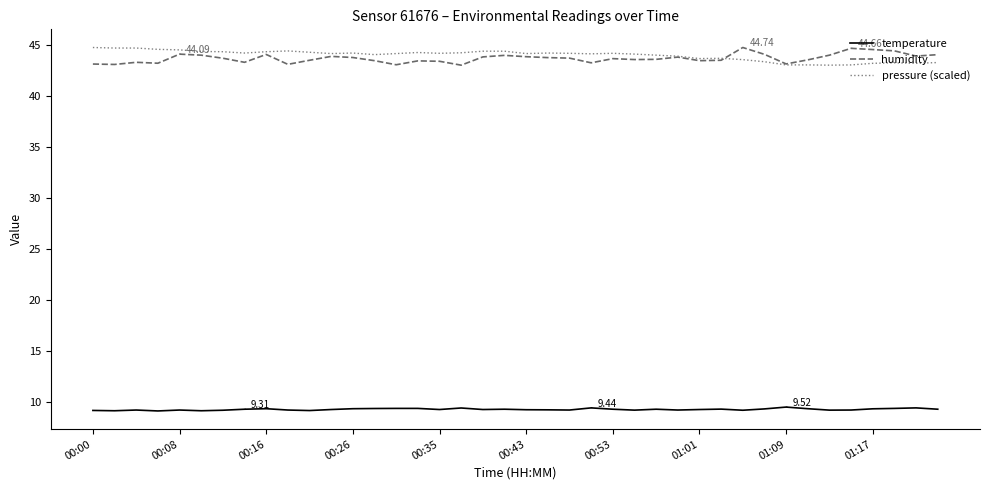

True or false: humidity and temperature cross at least once.

False